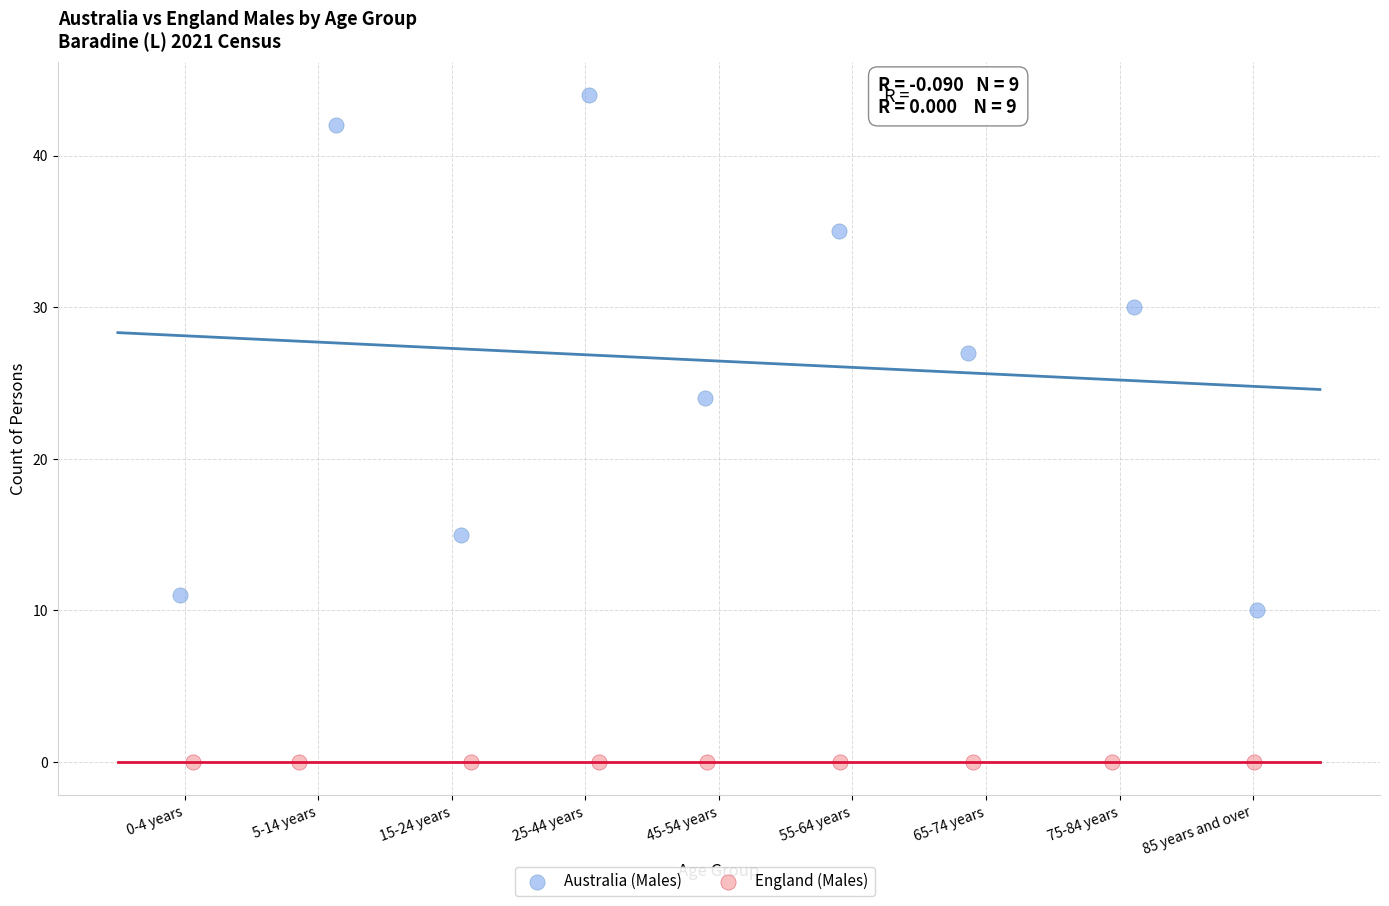

Which series reaches the minimum Y coordinate?

England (Males)